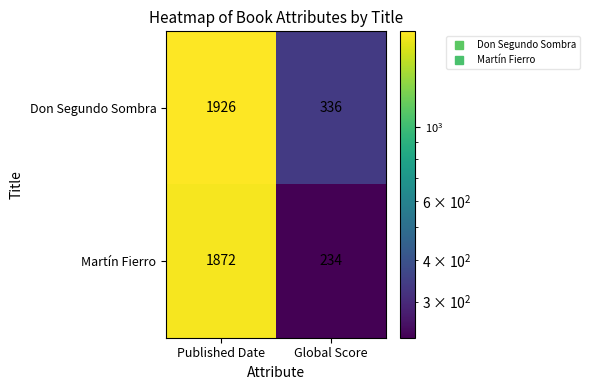

How many distinct data groups are displayed?

2